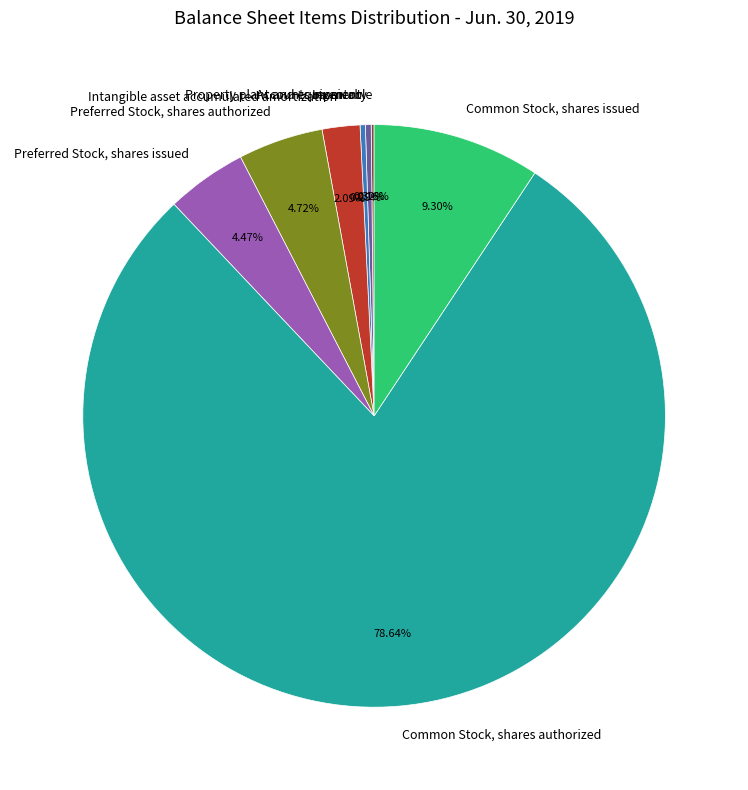

Combined, do Preferred Stock, shares issued and Common Stock, shares authorized account for over 50%?

Yes